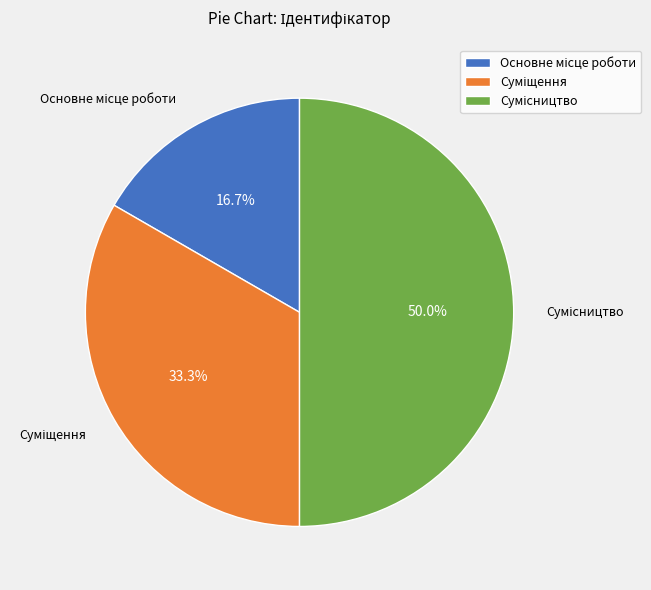

Rank the categories by value from highest to lowest.

Сумісництво, Суміщення, Основне місце роботи